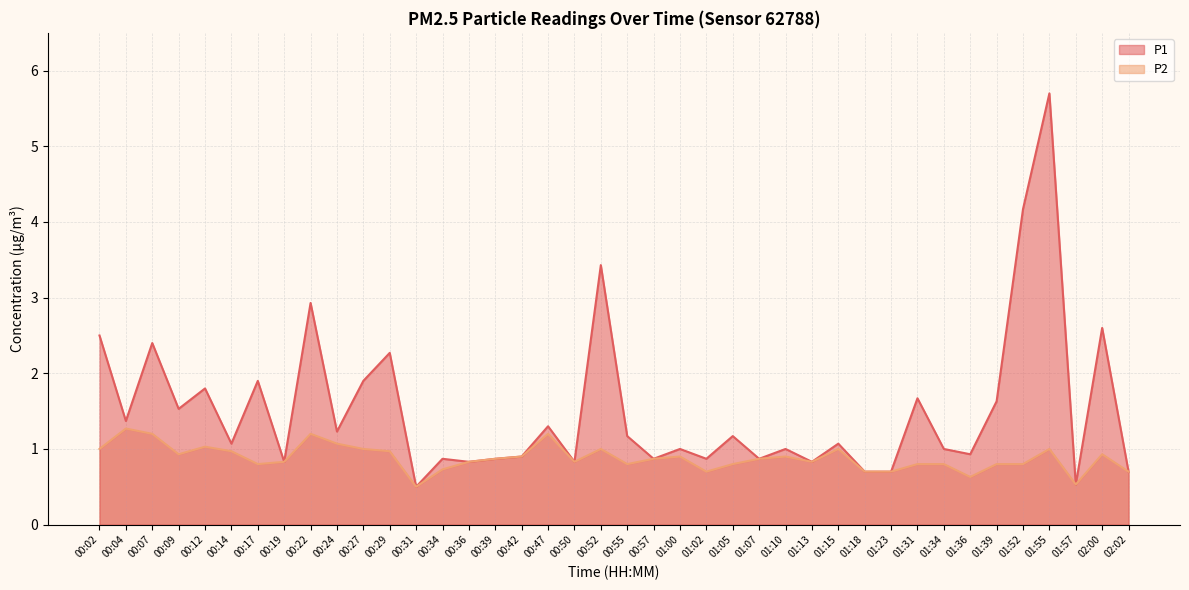

Where is P2 nearest to the value 0?

00:31